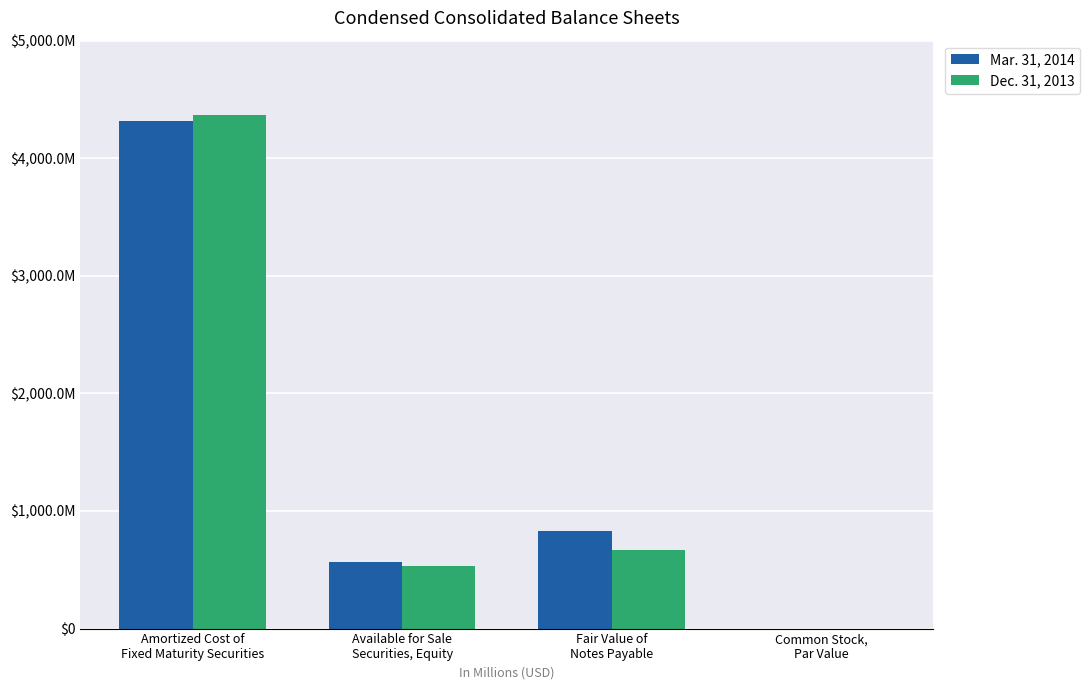

What are all the series names shown in the legend?

Mar. 31, 2014, Dec. 31, 2013